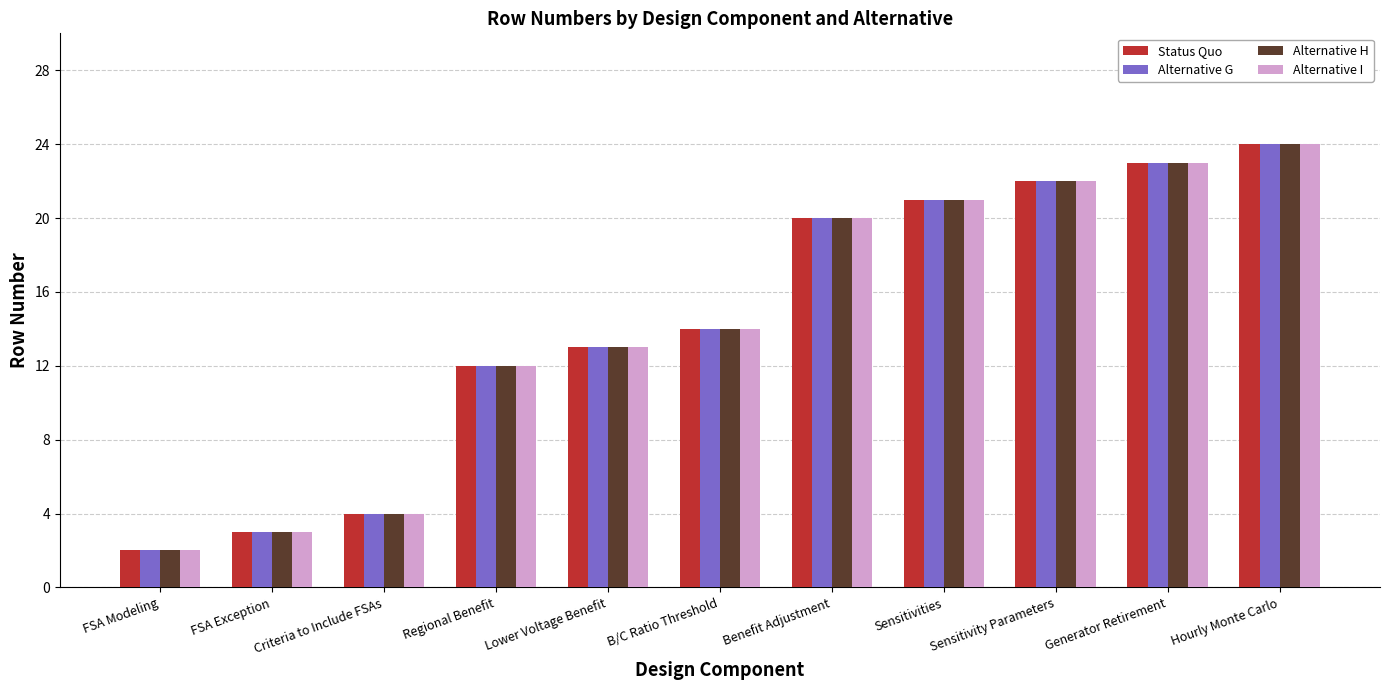

List the labels in order of Alternative G value, smallest first.

FSA Modeling, FSA Exception, Criteria to Include FSAs, Regional Benefit, Lower Voltage Benefit, B/C Ratio Threshold, Benefit Adjustment, Sensitivities, Sensitivity Parameters, Generator Retirement, Hourly Monte Carlo